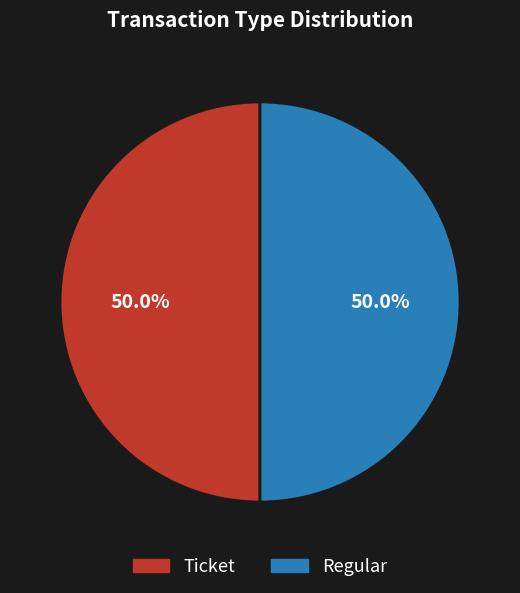

To the nearest percent, what portion does Regular represent?

50%